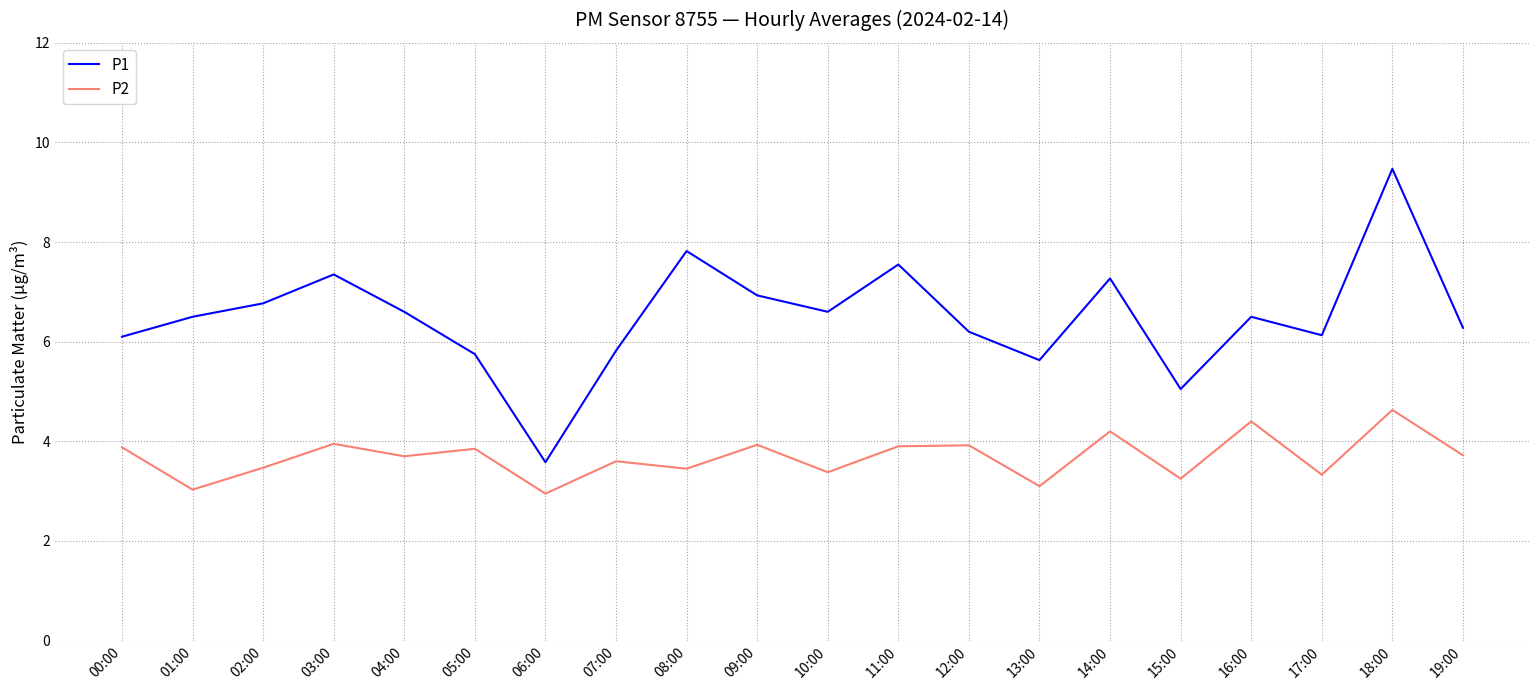

What is the sum of all P1 values?

129.9